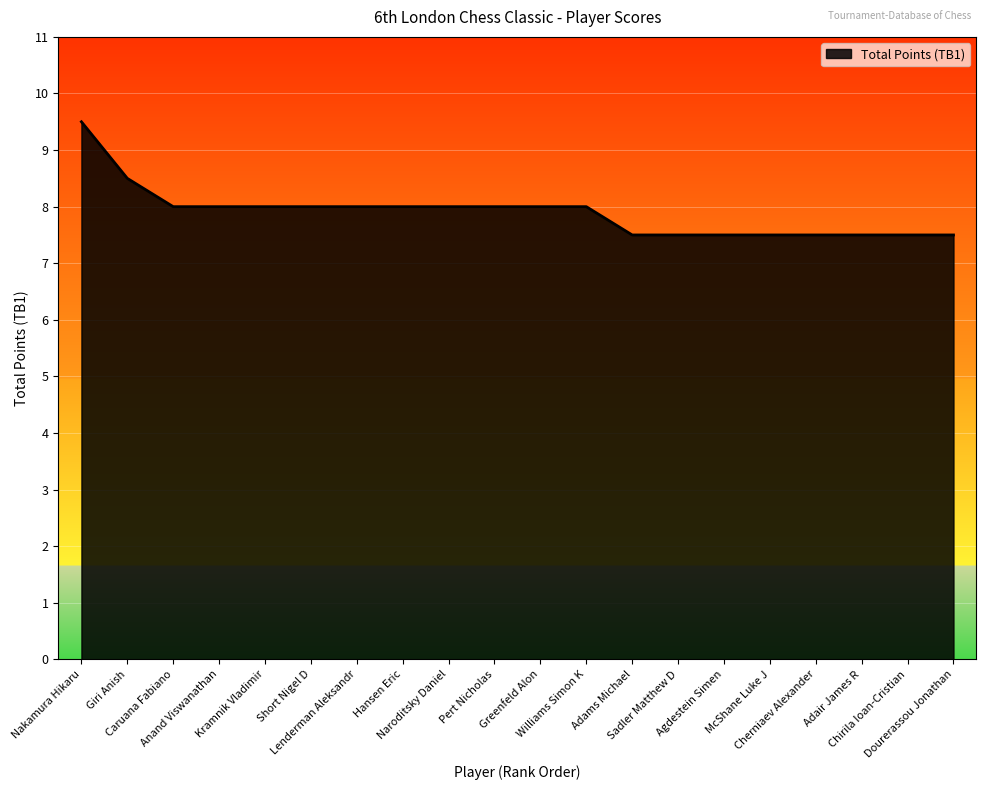

Reading left to right, extract all data points from this chart.

Nakamura Hikaru=9.5	Giri Anish=8.5	Caruana Fabiano=8.0	Anand Viswanathan=8.0	Kramnik Vladimir=8.0	Short Nigel D=8.0	Lenderman Aleksandr=8.0	Hansen Eric=8.0	Naroditsky Daniel=8.0	Pert Nicholas=8.0	Greenfeld Alon=8.0	Williams Simon K=8.0	Adams Michael=7.5	Sadler Matthew D=7.5	Agdestein Simen=7.5	McShane Luke J=7.5	Cherniaev Alexander=7.5	Adair James R=7.5	Chirila Ioan-Cristian=7.5	Dourerassou Jonathan=7.5